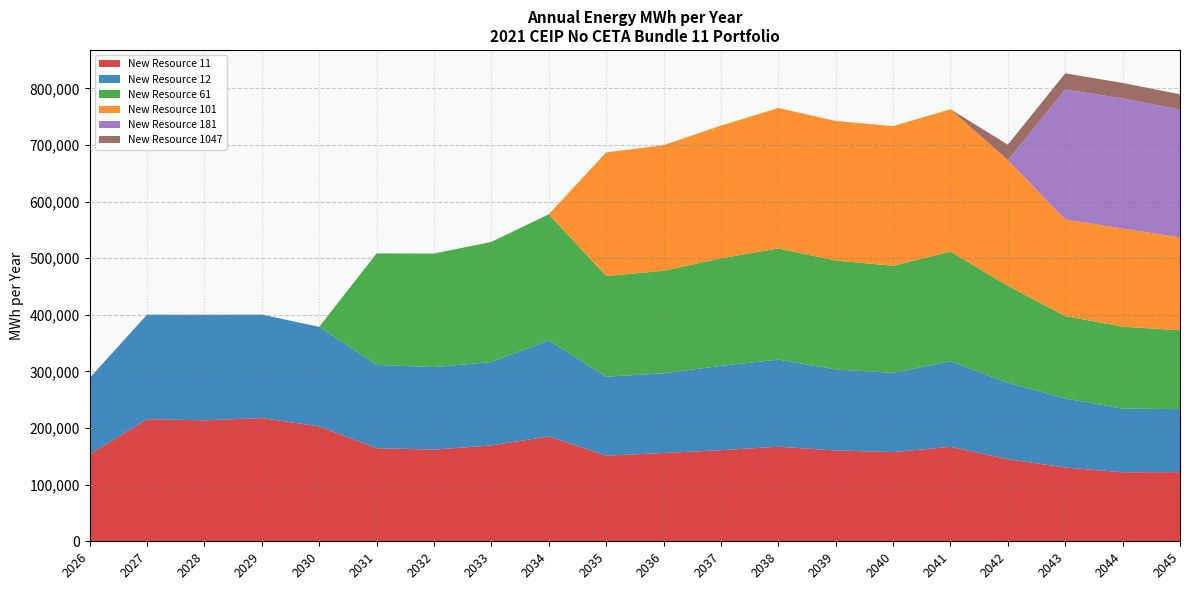

Reading left to right, extract all data points from this chart.

New Resource 11: 153501.2	215675.1	213610.5	217709.2	202881.5	164486.0	161941.5	169322.7	185200.9	151371.3	155909.9	160937.5	167031.5	160421.3	157598.8	166817.0	145007.1	130310.4	121923.1	122180.6
New Resource 12: 135010.3	184609.2	186510.0	182707.1	175867.8	147080.5	145788.9	147261.2	169578.5	139362.2	140735.2	148980.9	153867.5	143141.7	139921.7	151199.3	134963.8	122086.2	112464.1	111220.1
New Resource 61: 0.0	0.0	0.0	0.0	0.0	196927.5	200546.4	212204.6	222809.5	177851.9	181095.7	189919.6	196350.7	192362.3	189103.5	193548.3	171166.6	145379.1	144776.2	139251.7
New Resource 101: 0.0	0.0	0.0	0.0	0.0	0.0	0.0	0.0	0.0	218281.3	221951.8	234393.4	248114.2	246536.4	246634.9	251620.8	222115.4	170818.7	173250.5	164170.2
New Resource 181: 0.0	0.0	0.0	0.0	0.0	0.0	0.0	0.0	0.0	0.0	0.0	0.0	0.0	0.0	0.0	0.0	0.0	229401.9	229942.8	225571.3
New Resource 1047: 0.0	0.0	0.0	0.0	0.0	0.0	0.0	0.0	0.0	0.0	0.0	0.0	0.0	0.0	0.0	0.0	27356.2	28583.7	27258.3	27161.6